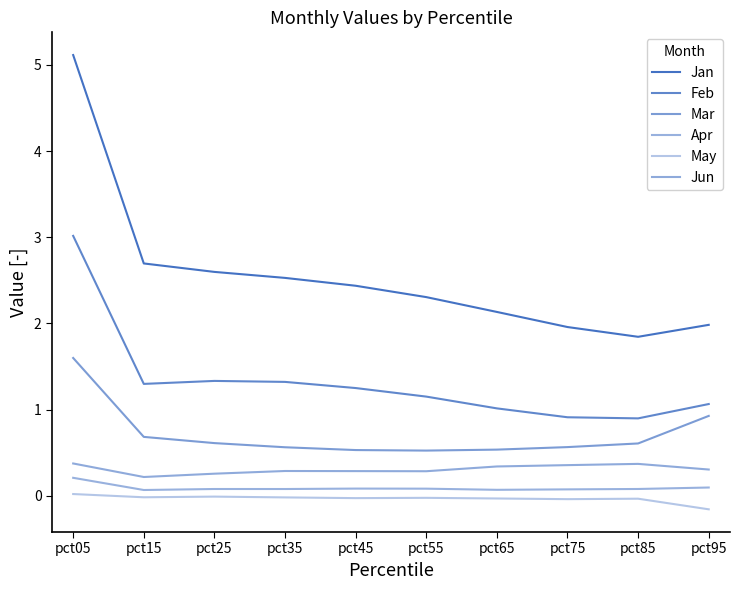

True or false: Jan and May intersect in this chart.

False